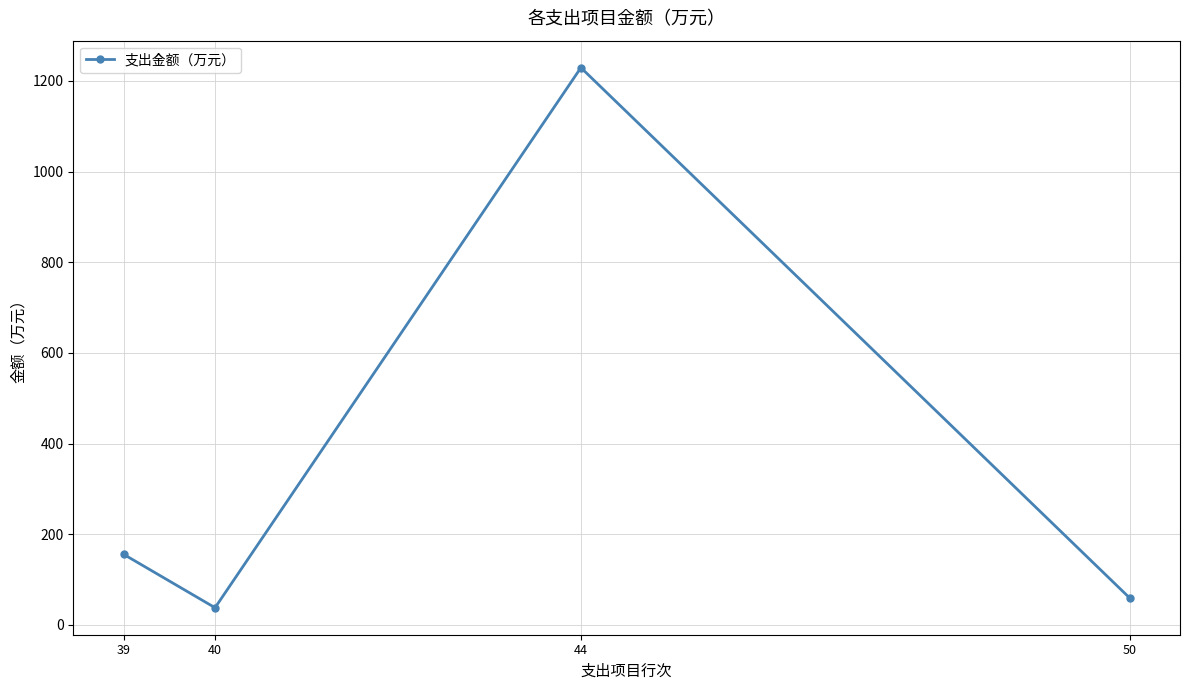

What is the sum of all values?

1482.4